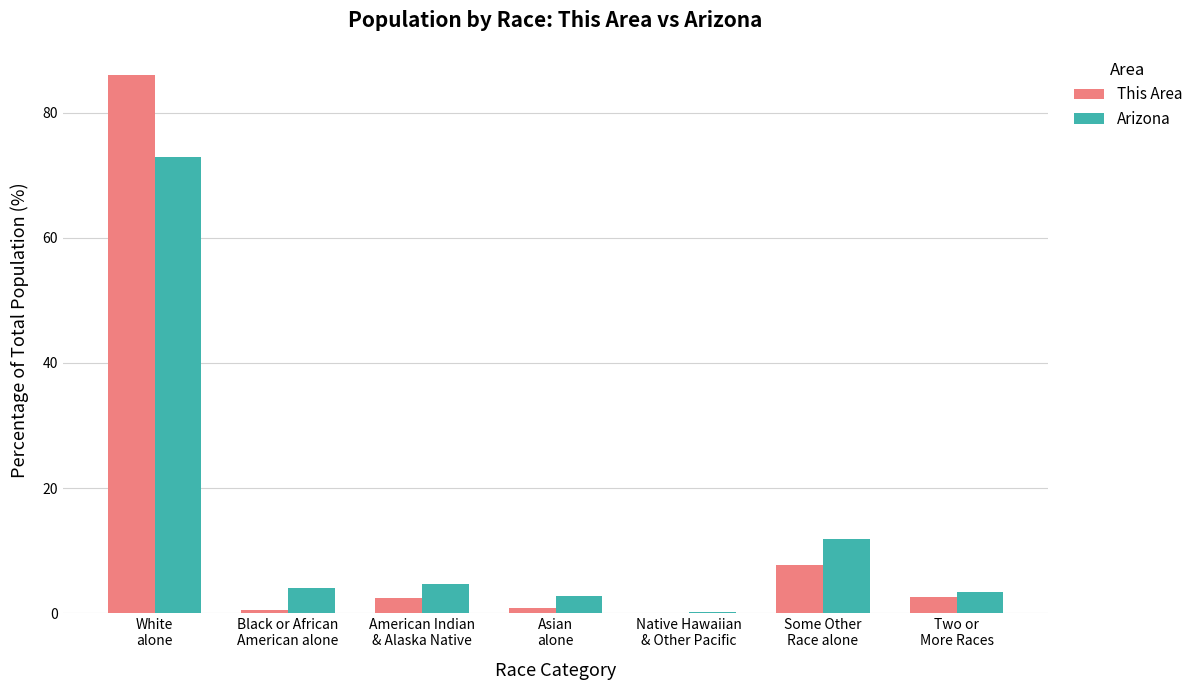

Where does the This Area series first go above 2?

White
alone